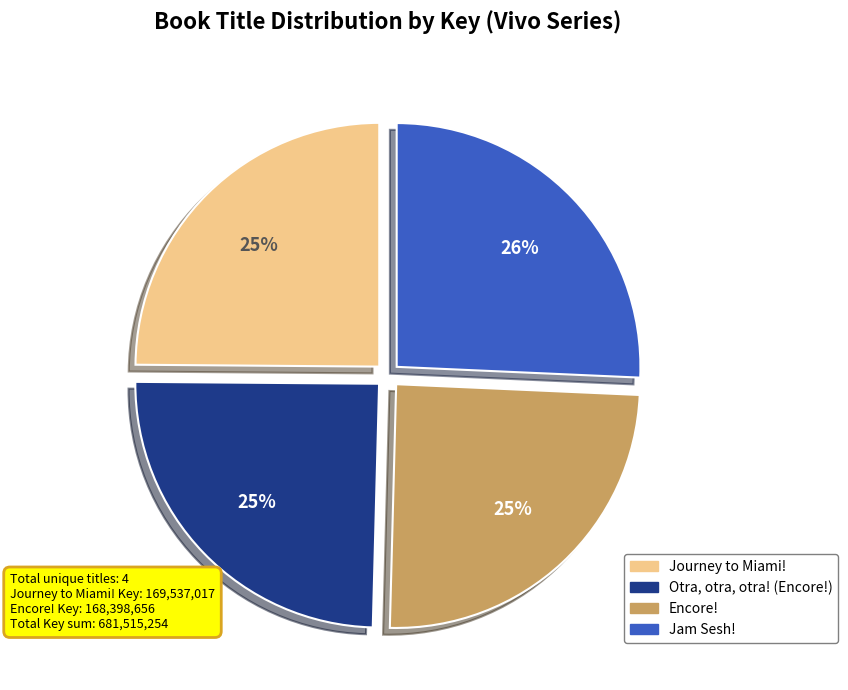

The Otra, otra, otra! (Encore!) slice represents 25% of the pie. True or false?

True